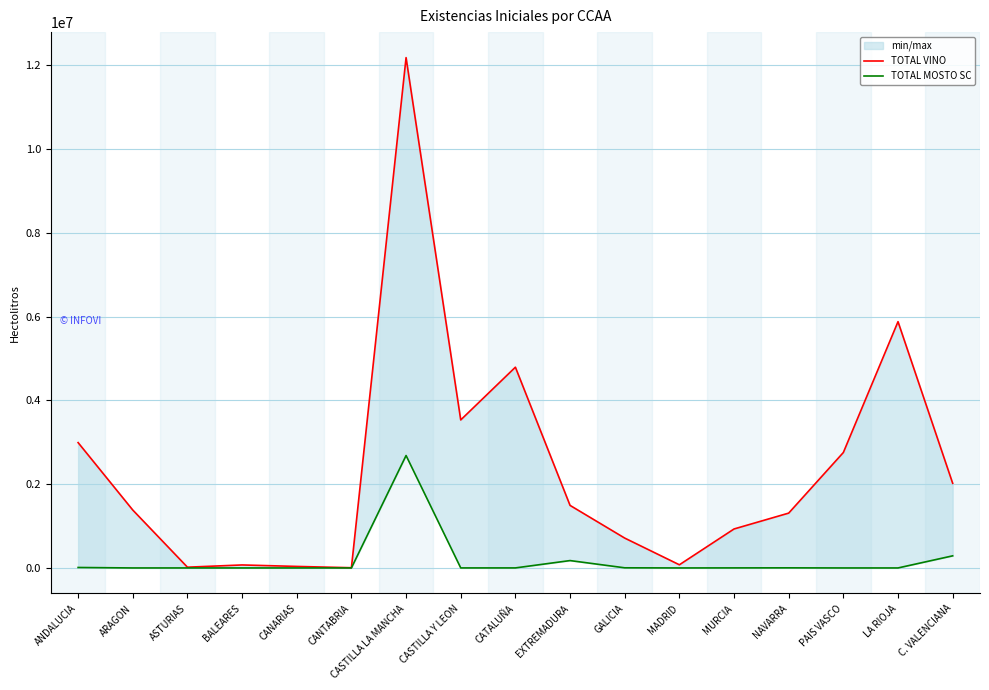

True or false: TOTAL MOSTO SC and TOTAL VINO cross at least once.

False